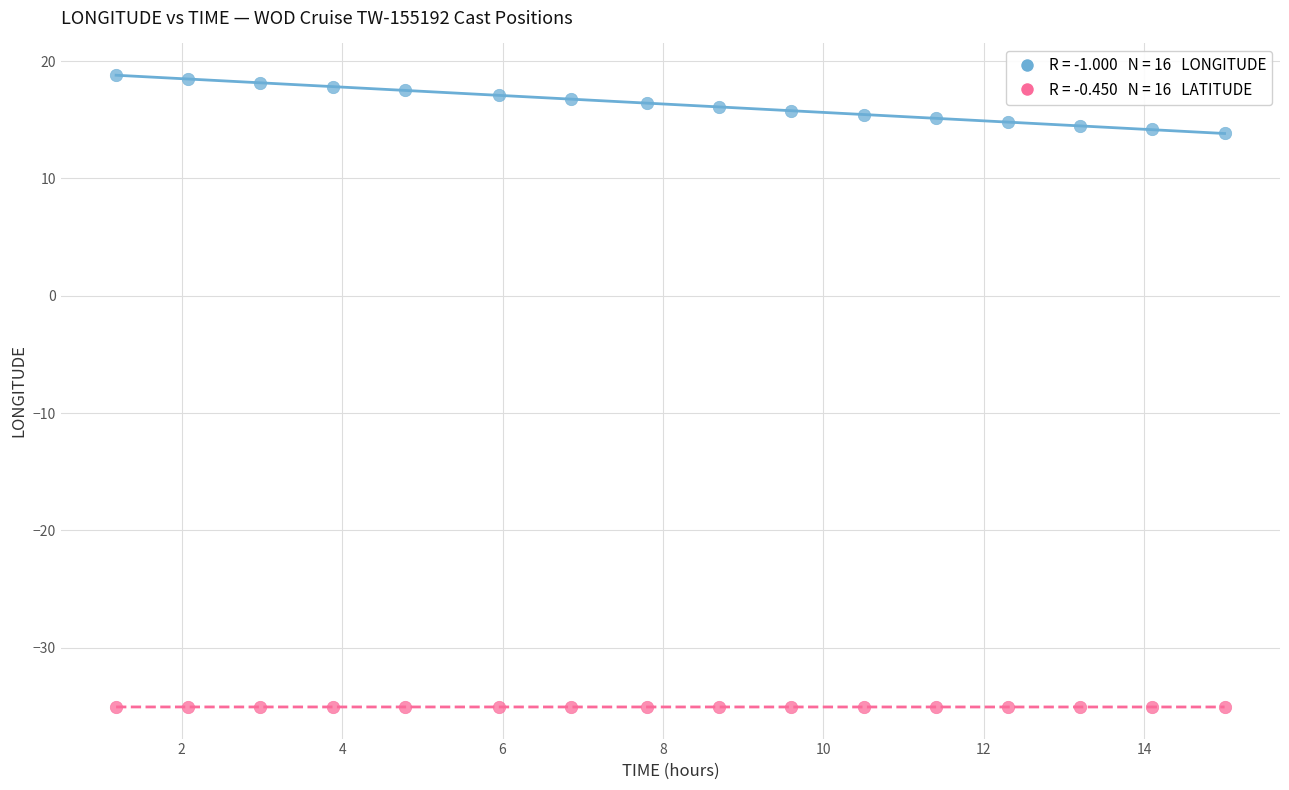

Across all data points, what is the range of Y values (max minus min)?

53.9